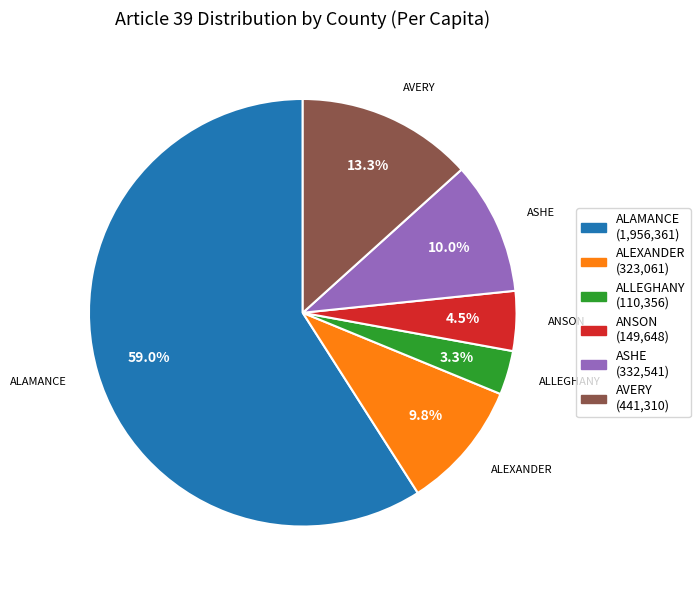

Is there a majority slice in this chart?

Yes